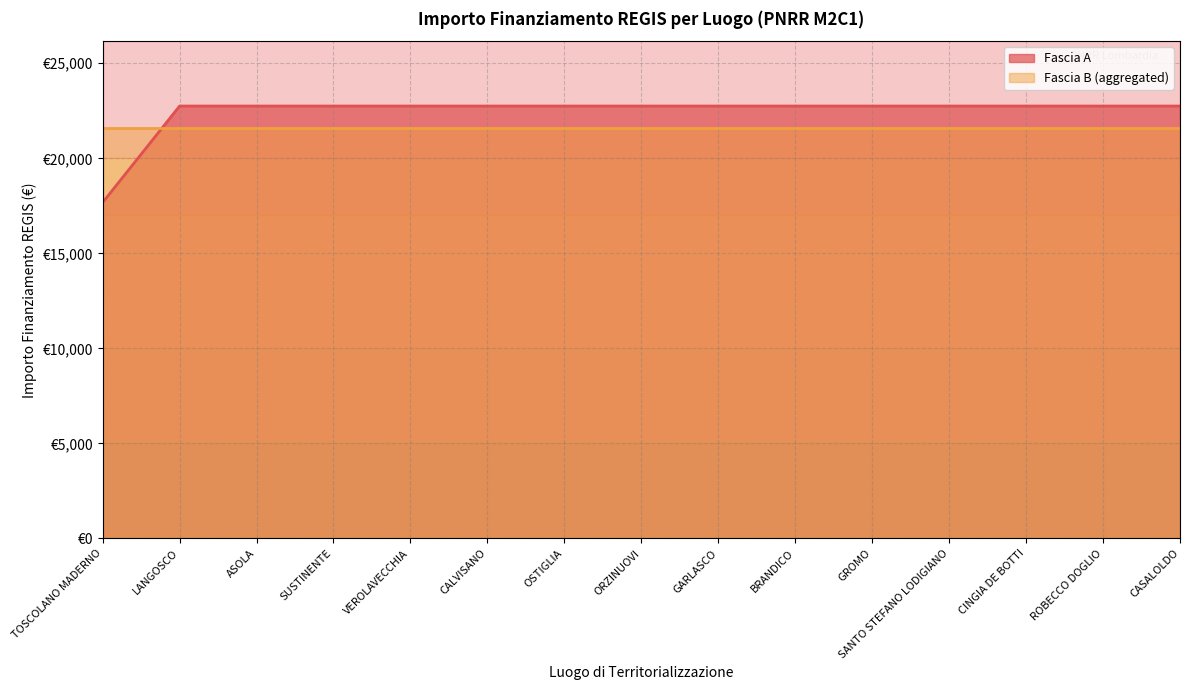

Is it true that the value at VEROLAVECCHIA is 22750.0?

True